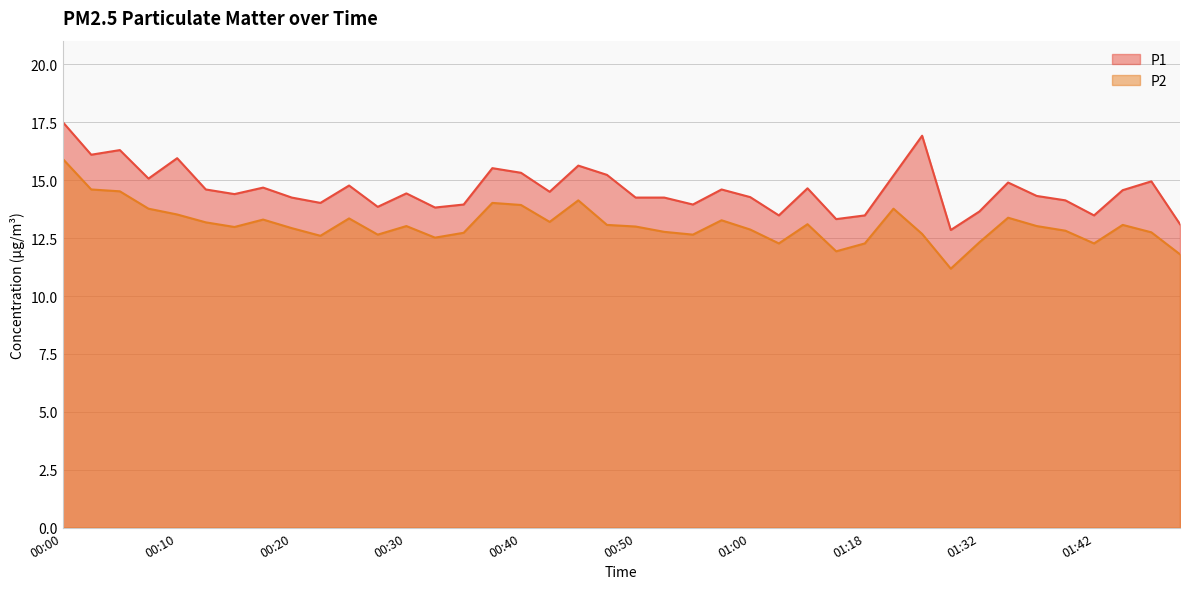

True or false: P2 and P1 intersect in this chart.

False